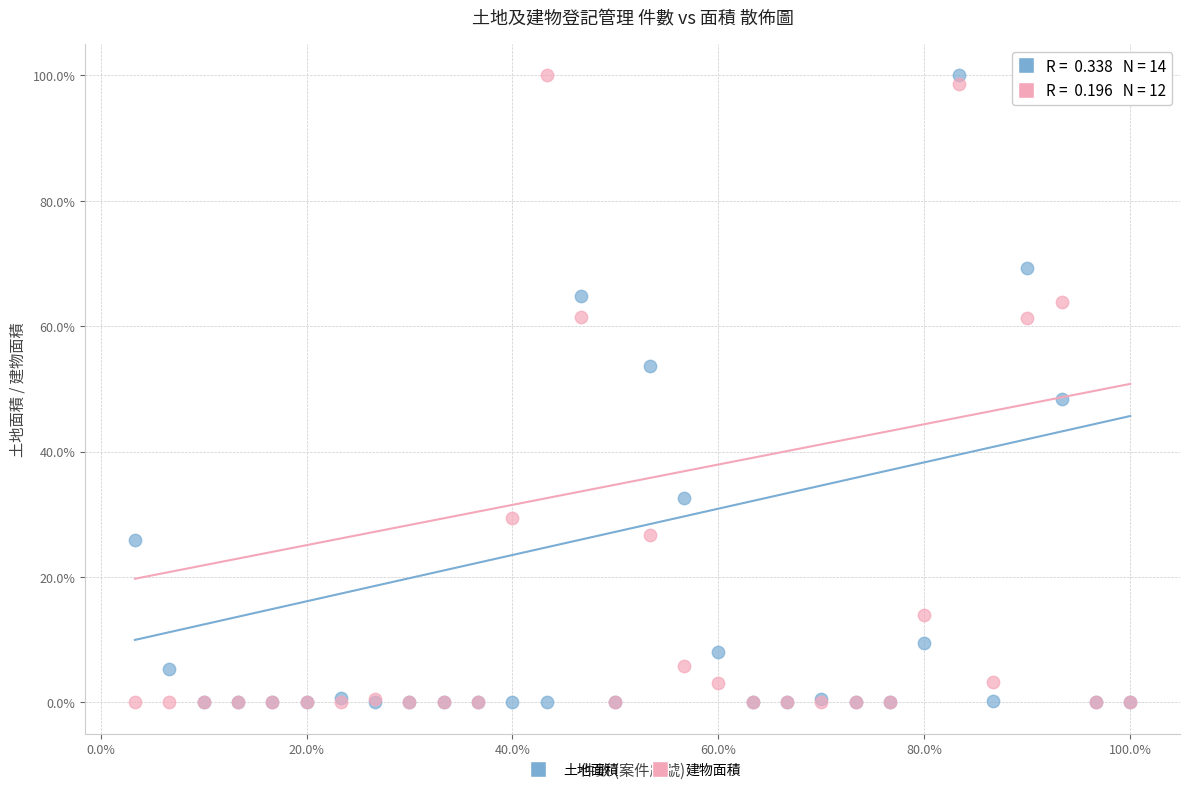

In the 建物面積 series, what Y value is closest to 50?

61.4